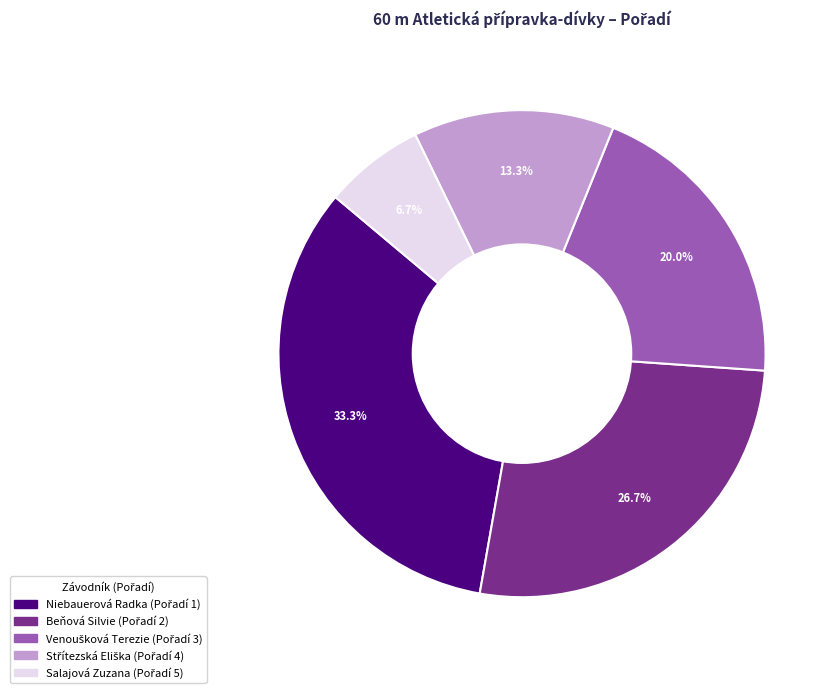

Does Salajová Zuzana represent more than half of the total?

No